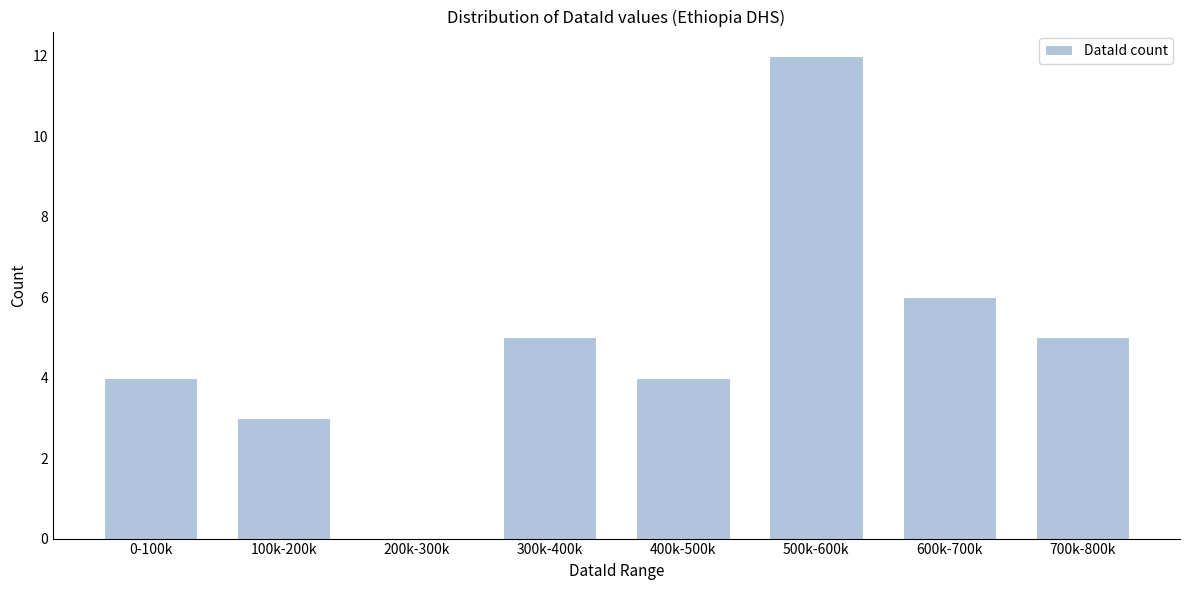

Reading left to right, transcribe all the data shown in this chart.

0-100k=4	100k-200k=3	200k-300k=0	300k-400k=5	400k-500k=4	500k-600k=12	600k-700k=6	700k-800k=5